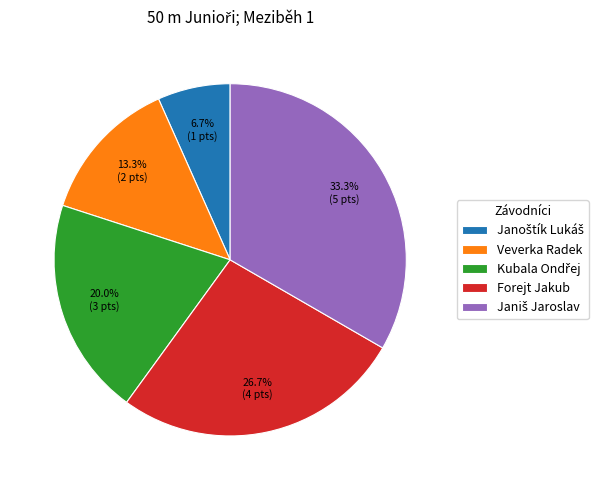

Is there a majority slice in this chart?

No